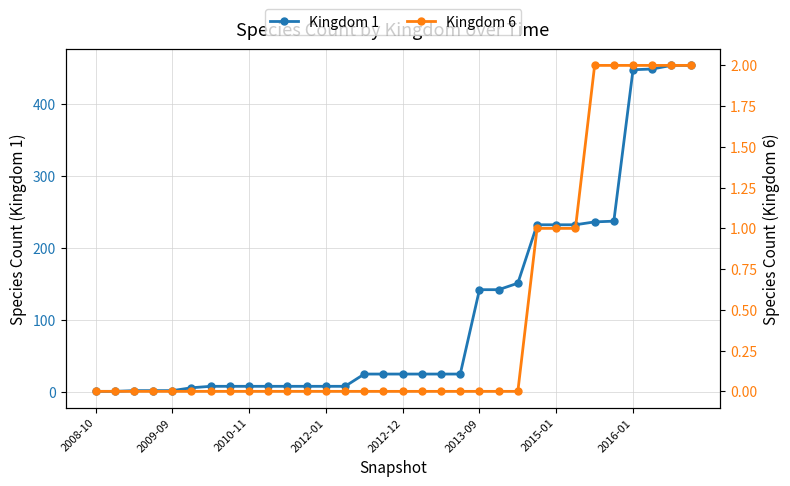

Which category has the lowest value in the Kingdom 6 series?

2008-10